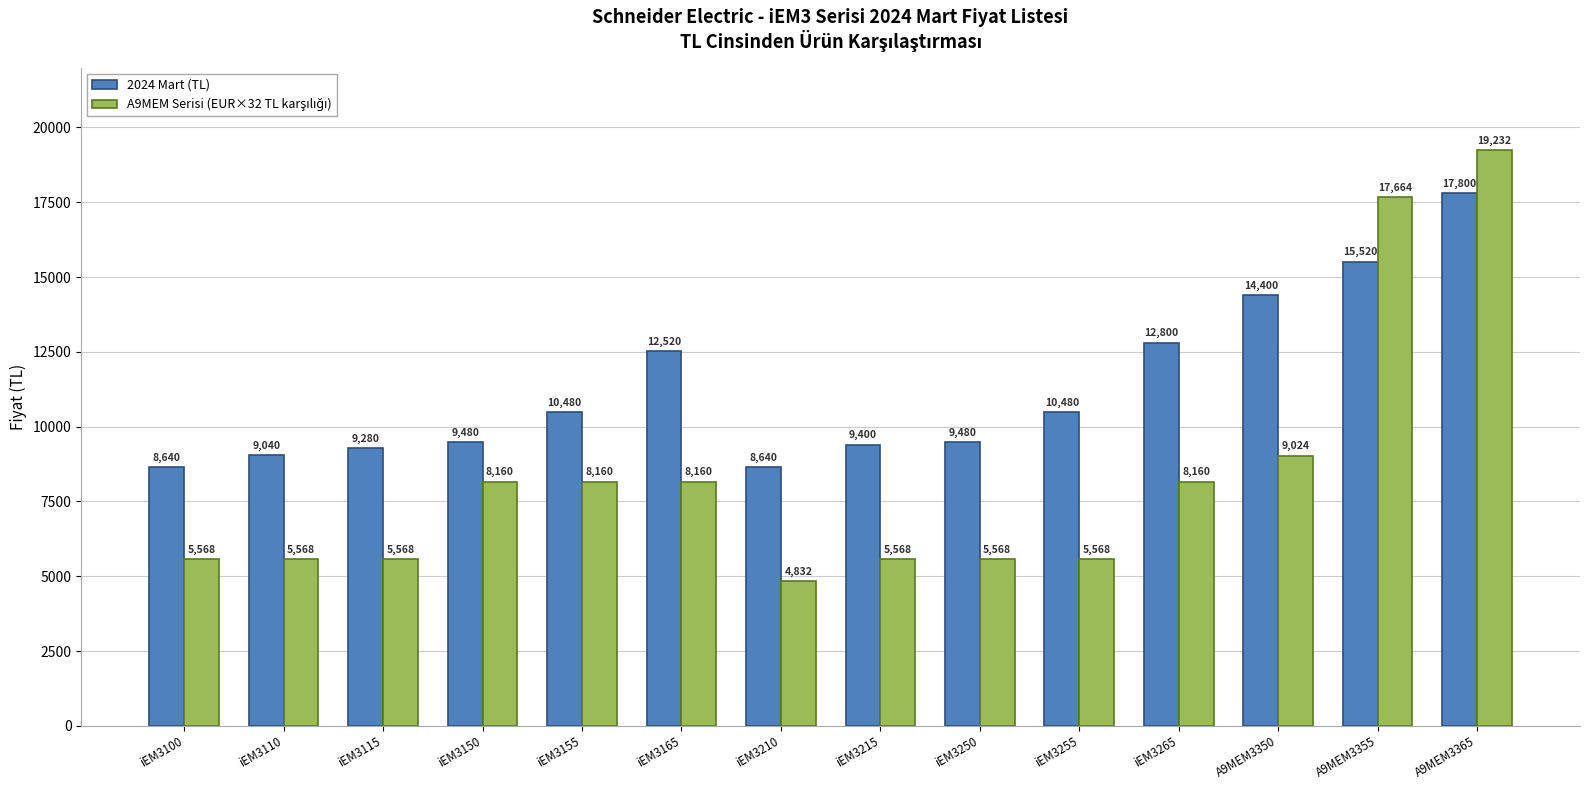

What is the total value across all series at iEM3210?

13472